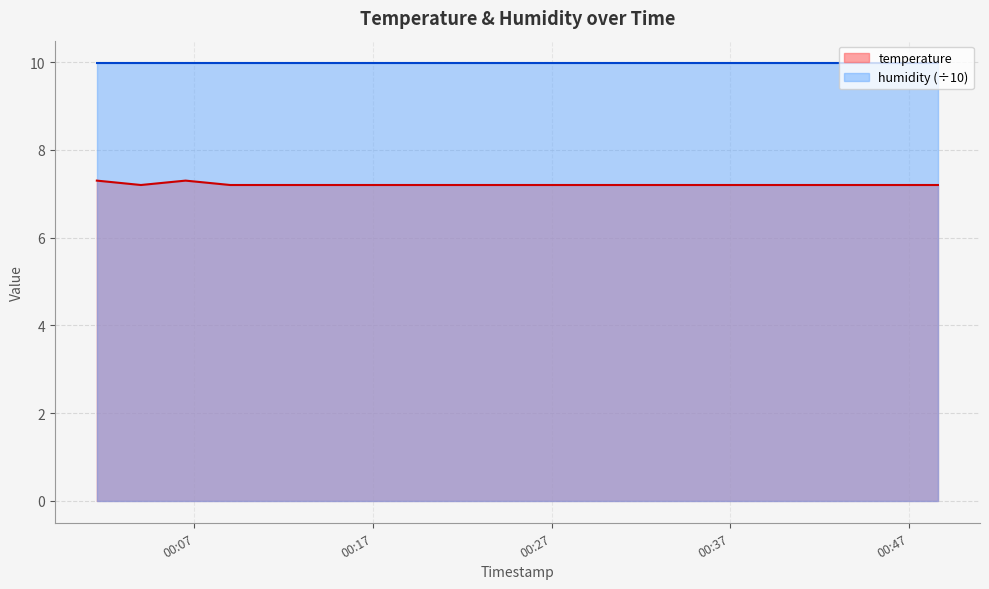

What is the difference between the second highest and minimum values?

0.1